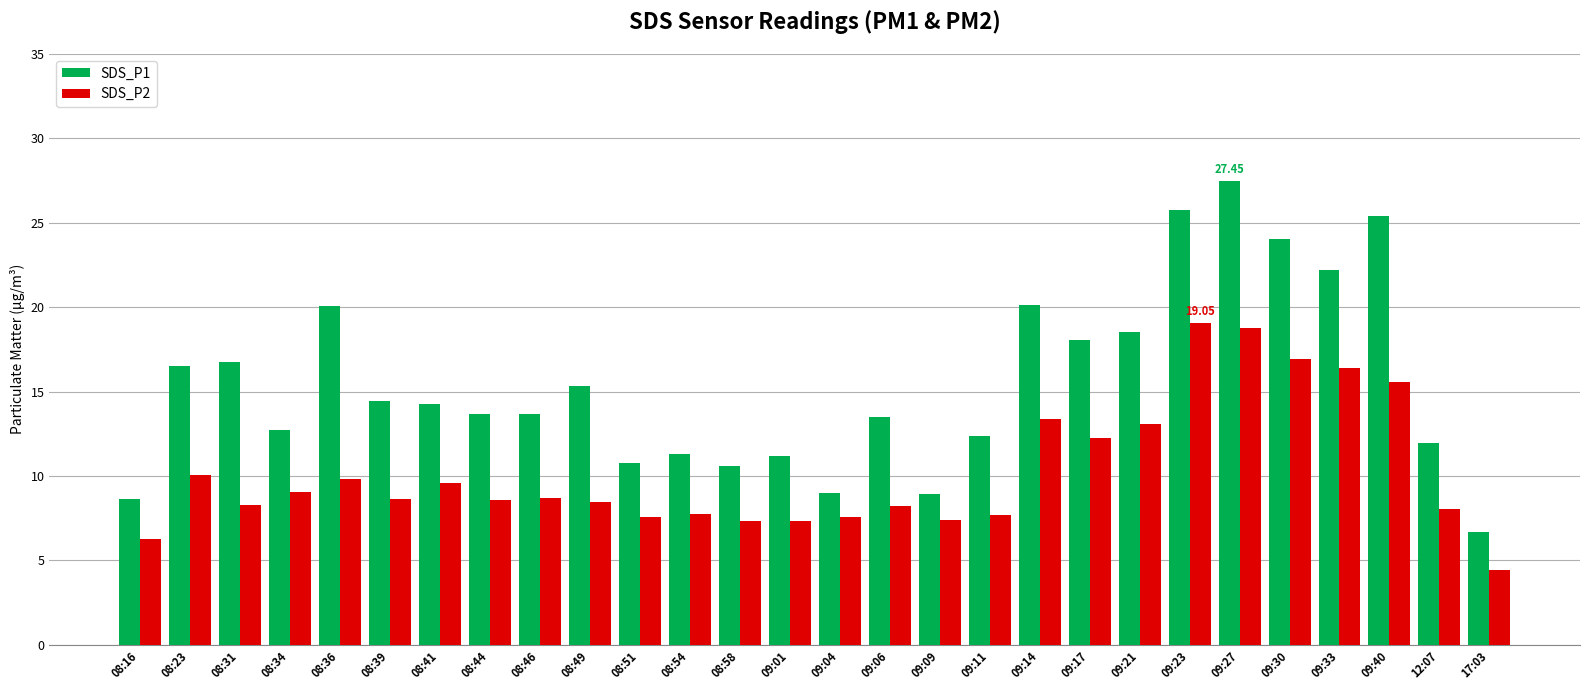

True or false: SDS_P2 has a value of 17.9 at 08:23.

False